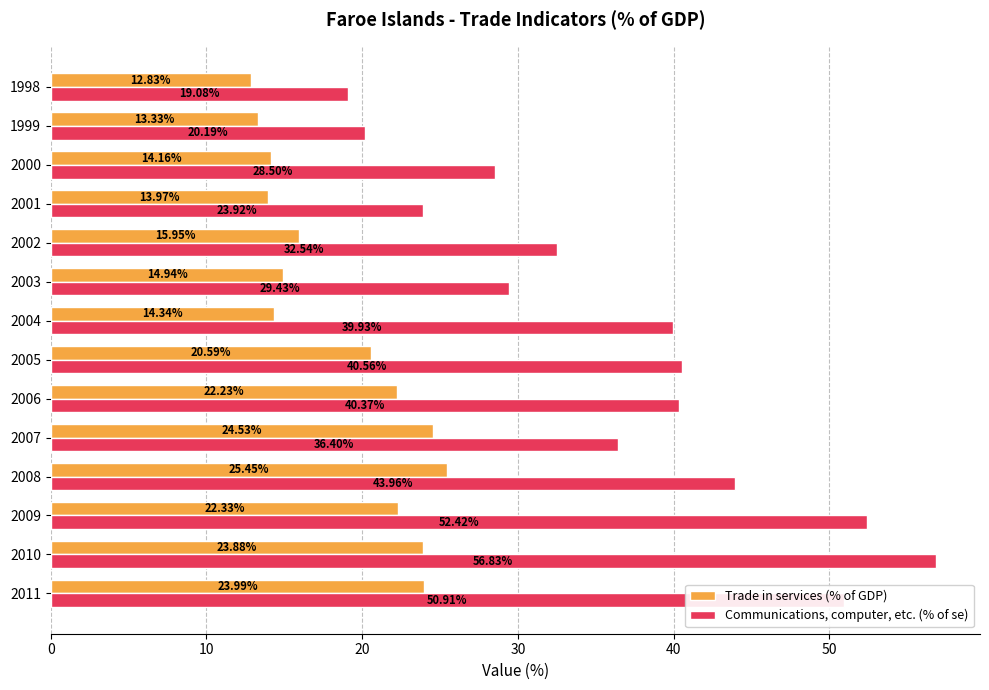

At how many categories does at least one series exceed 29?

10